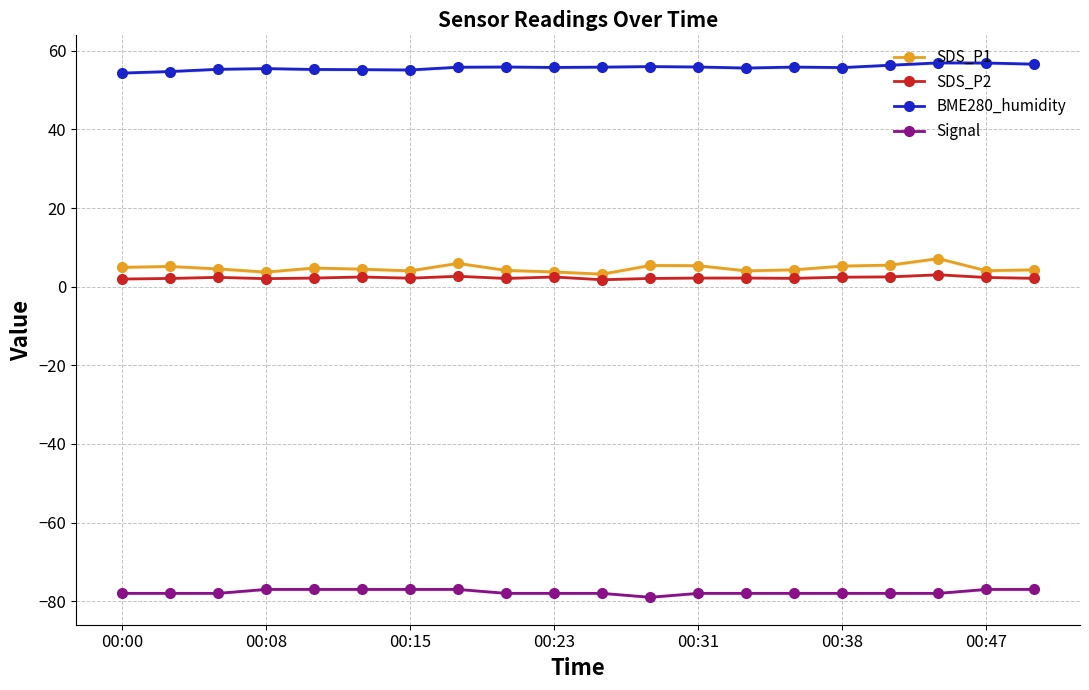

True or false: BME280_humidity and SDS_P2 intersect in this chart.

False